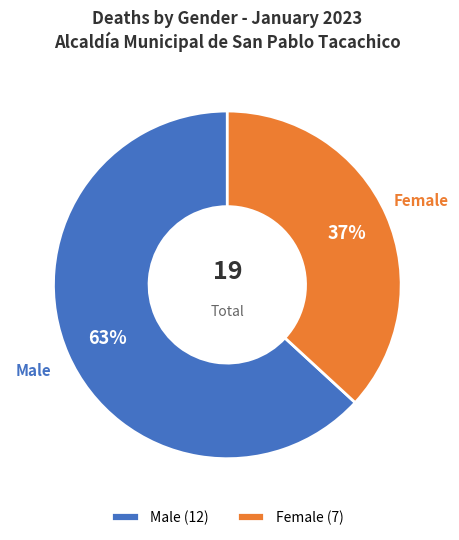

To the nearest percent, what is the difference between the Female (7) and Male (12) slice percentages?

26%